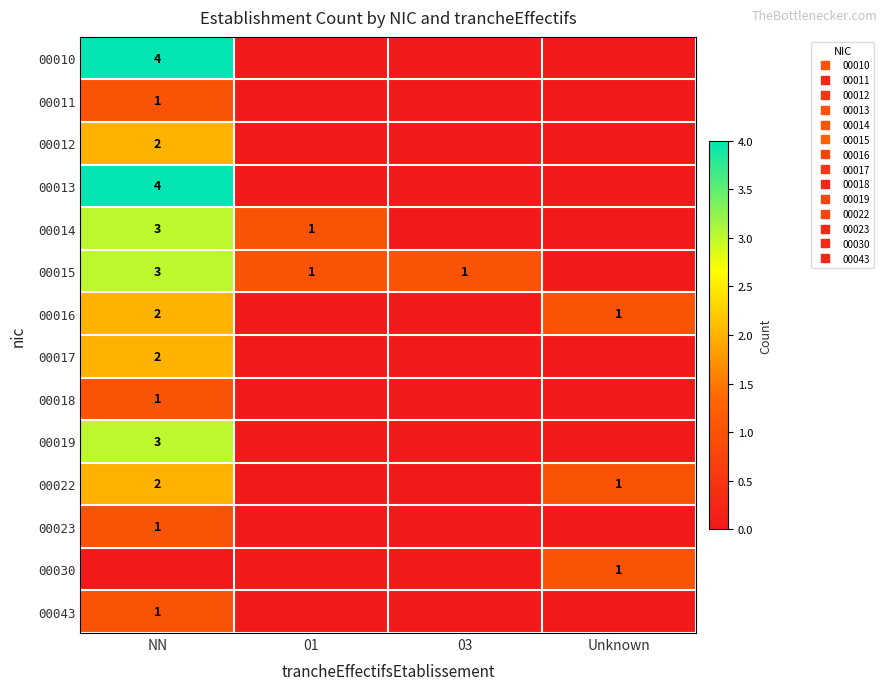

True or false: 00043 has a value of 1 at 03.

False